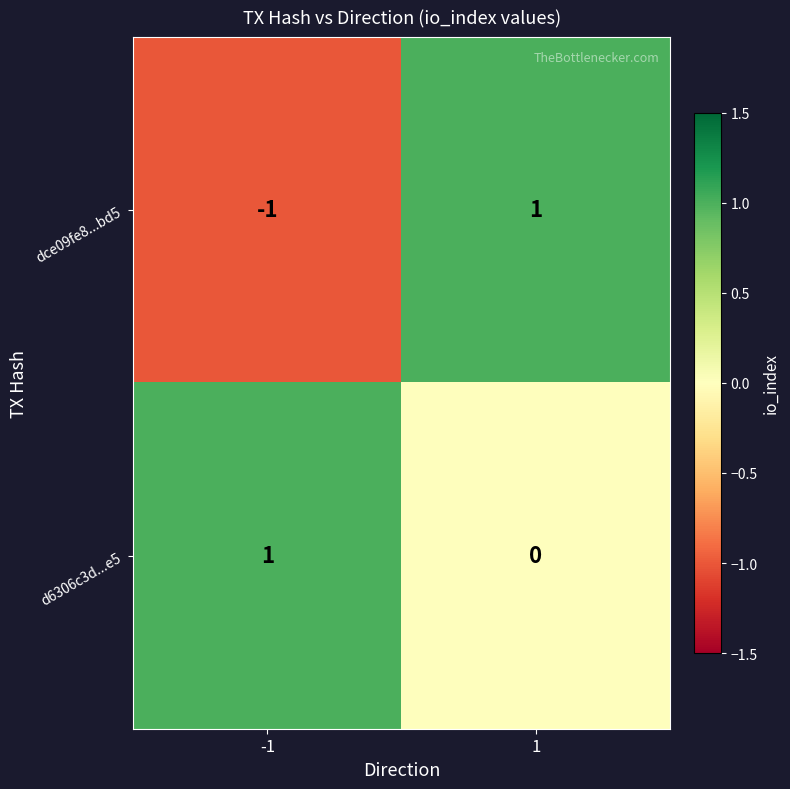

List the series in order of their overall mean, lowest first.

dce09fe8...bd5, d6306c3d...e5